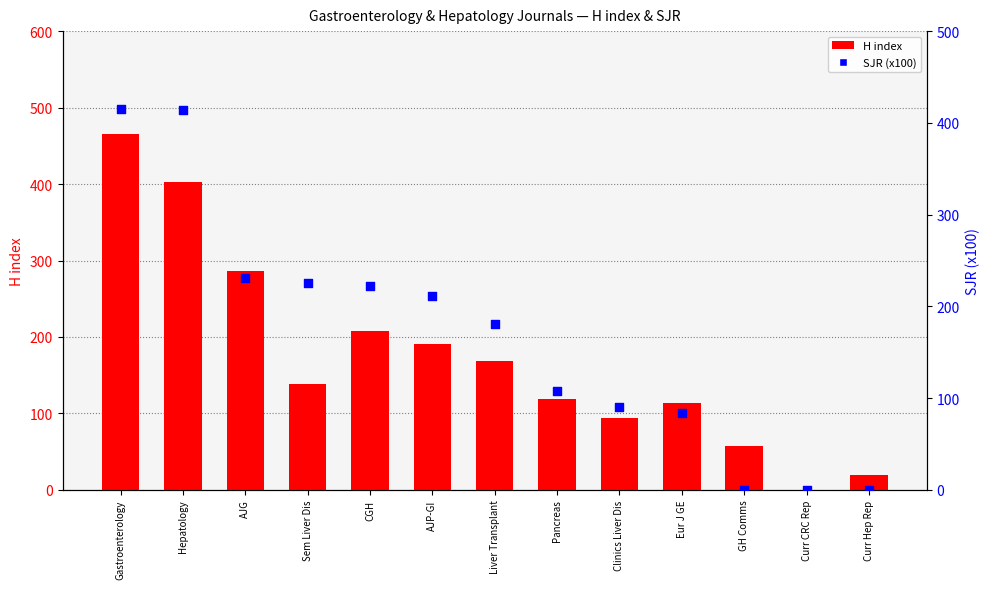

Which series reaches the maximum Y coordinate?

H index